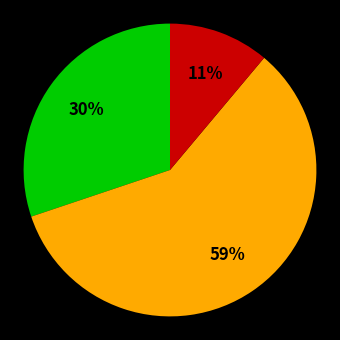

To the nearest percent, what is the average slice percentage?

33%